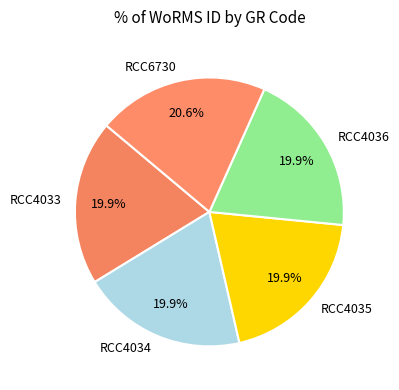

What is the largest slice in the pie chart?

RCC6730